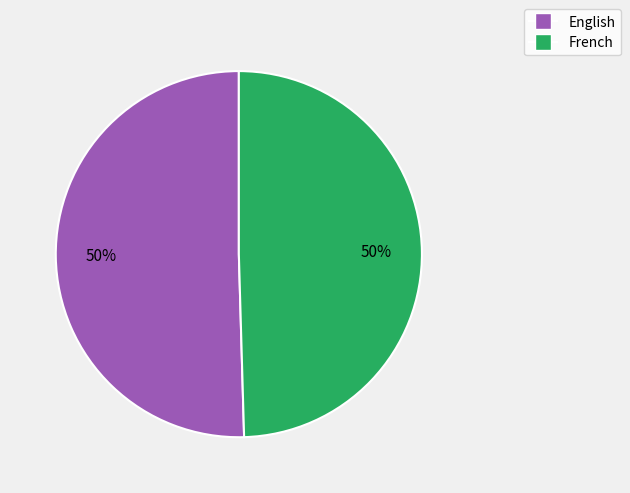

Do French and English together represent more than half of the pie?

Yes